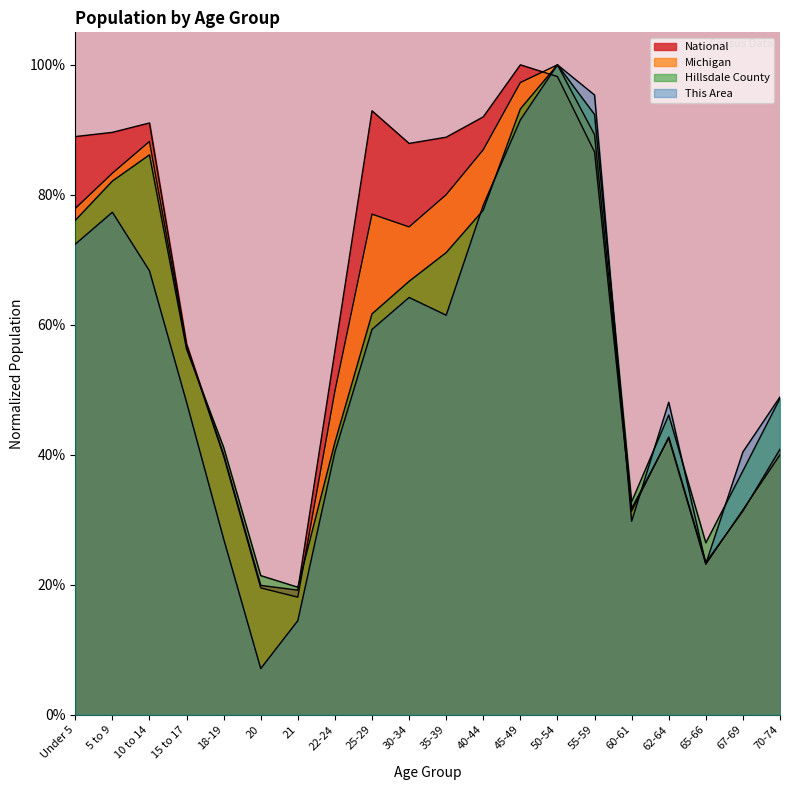

Which category has the highest value in the Hillsdale County series?

50-54